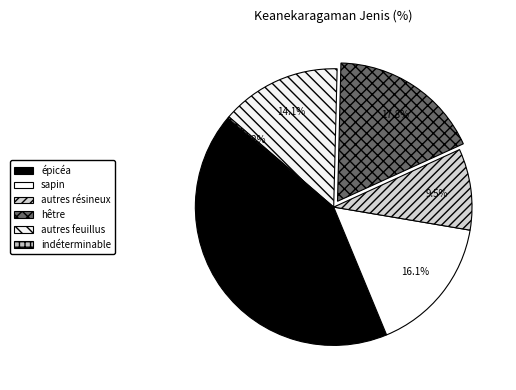

What percentage is the hêtre slice, to the nearest percent?

18%